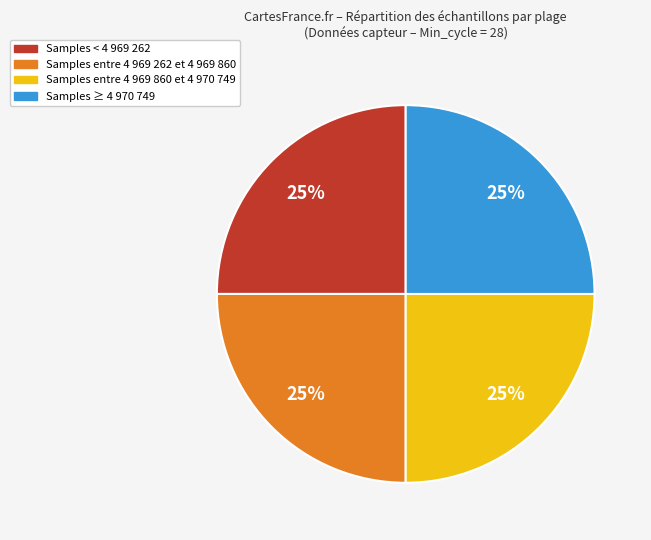

Is there a majority slice in this chart?

No